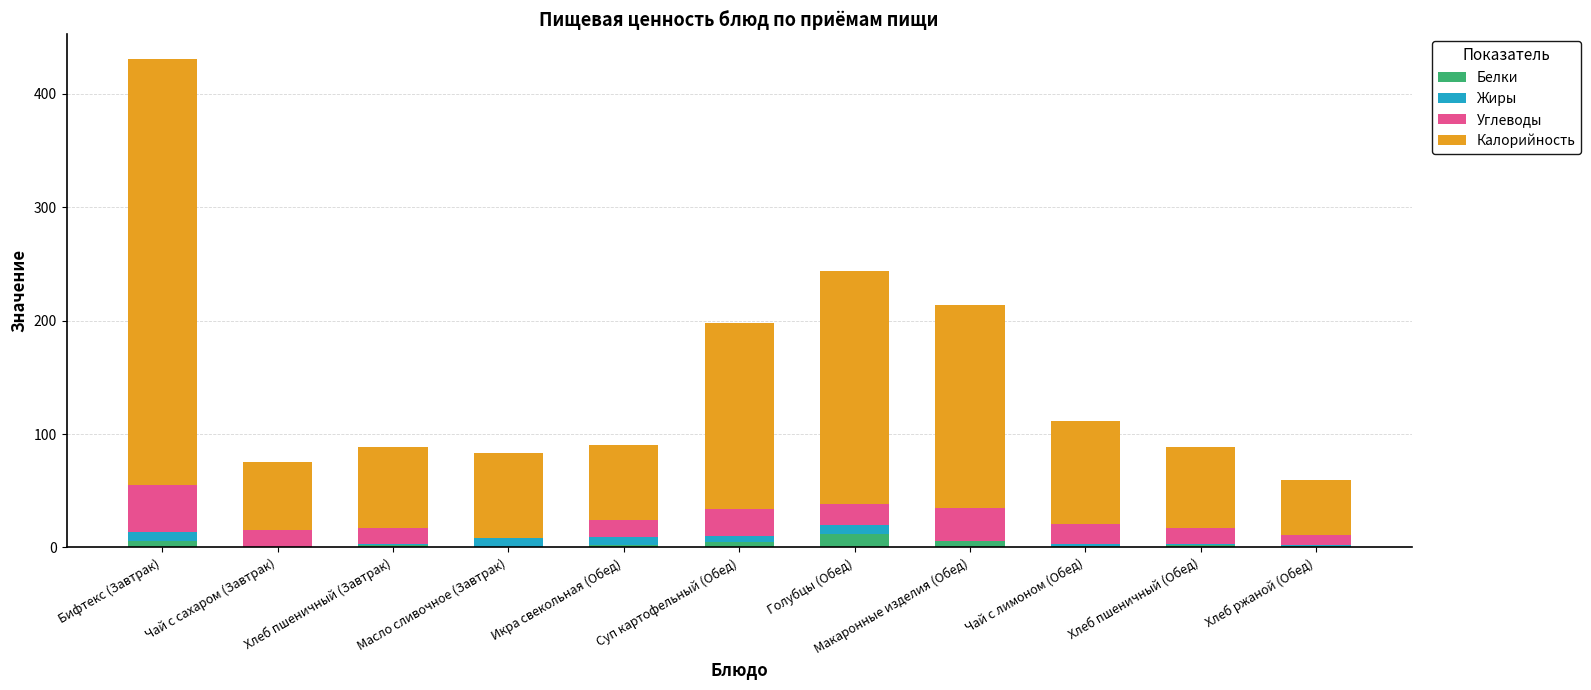

What is the sum of the Белки values at Голубцы (Обед) and Чай с лимоном (Обед)?

13.3